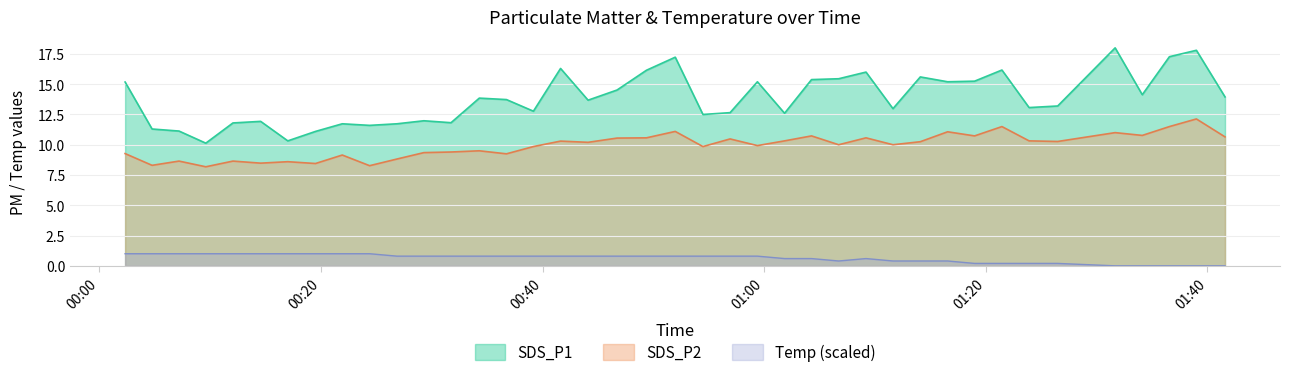

Reading left to right, extract all data points from this chart.

SDS_P1: 15.2	11.3	11.1	10.1	11.8	11.9	10.3	11.1	11.7	11.6	11.7	12.0	11.8	13.8	13.7	12.8	16.3	13.7	14.5	16.1	17.2	12.5	12.7	15.2	12.6	15.4	15.4	16.0	13.0	15.6	15.2	15.2	16.2	13.1	13.2	18.0	14.1	17.3	17.8	13.9
SDS_P2: 9.3	8.3	8.7	8.2	8.7	8.5	8.6	8.4	9.2	8.3	8.8	9.3	9.4	9.5	9.2	9.8	10.3	10.2	10.6	10.6	11.1	9.8	10.5	9.9	10.3	10.7	10.0	10.6	10.0	10.2	11.1	10.7	11.5	10.3	10.3	11.0	10.8	11.5	12.1	10.7
Temp: 1.0	1.0	1.0	1.0	1.0	1.0	1.0	1.0	1.0	1.0	0.8	0.8	0.8	0.8	0.8	0.8	0.8	0.8	0.8	0.8	0.8	0.8	0.8	0.8	0.6	0.6	0.4	0.6	0.4	0.4	0.4	0.2	0.2	0.2	0.2	0.0	0.0	0.0	0.0	0.0